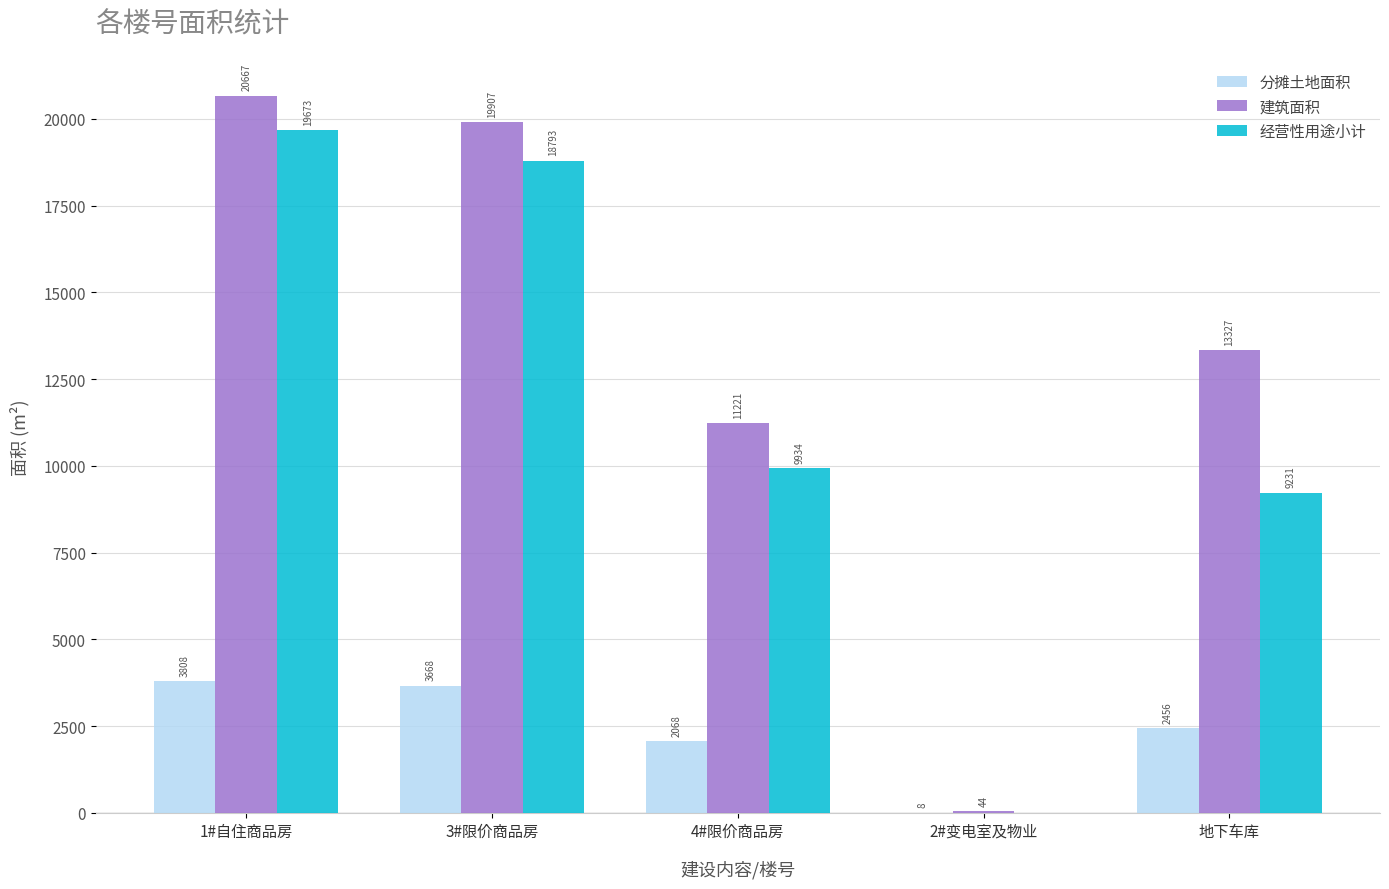

What is the approximate value of 建筑面积 at 地下车库?

13327.0